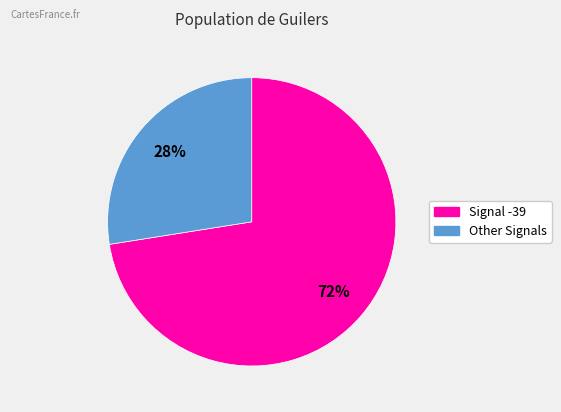

Does any single category account for the majority?

Yes